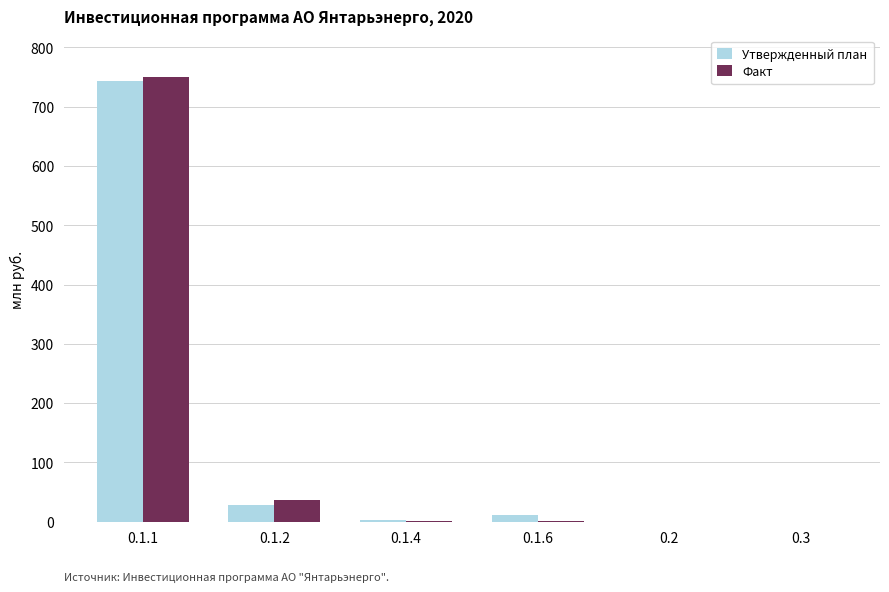

What value does the Утвержденный план series have at 0.1.4?

2.9